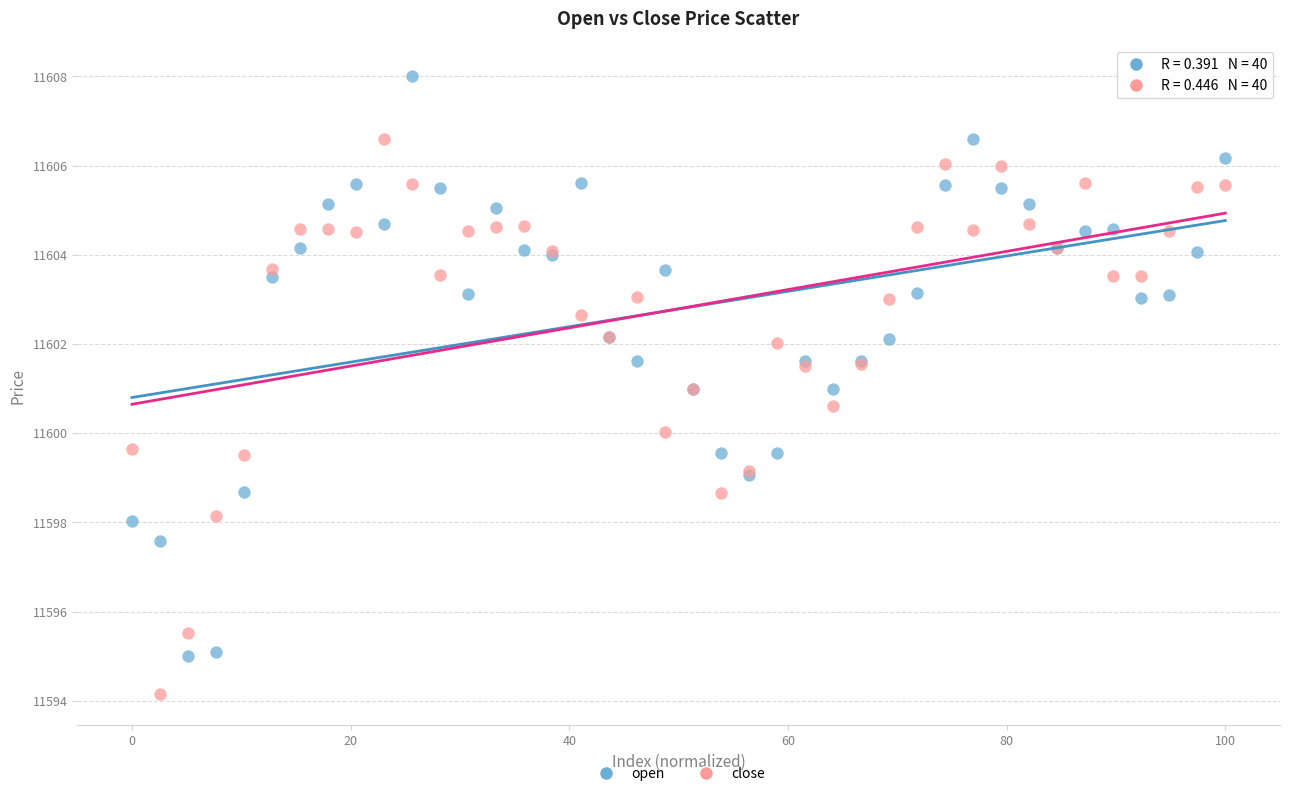

What are all the series names shown in the legend?

open, close